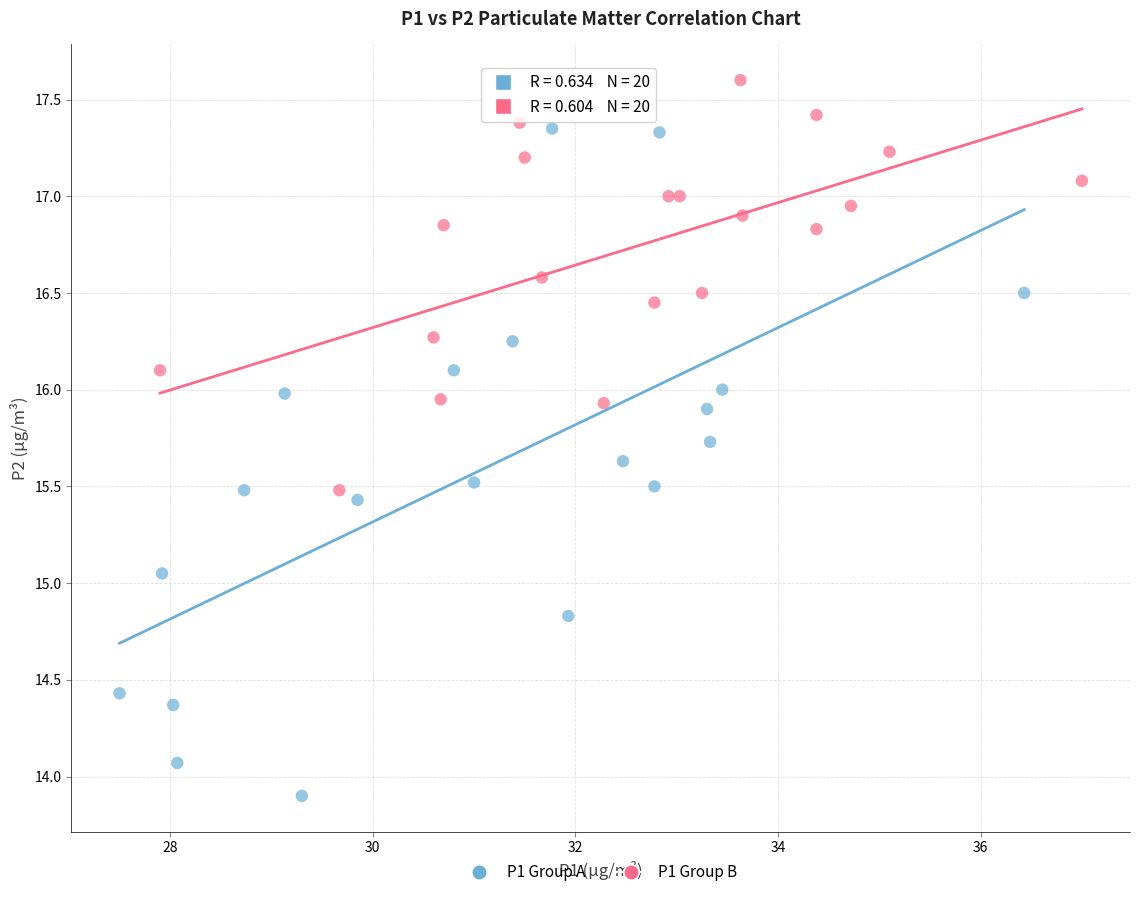

Which series reaches the minimum Y coordinate?

P1 Group A